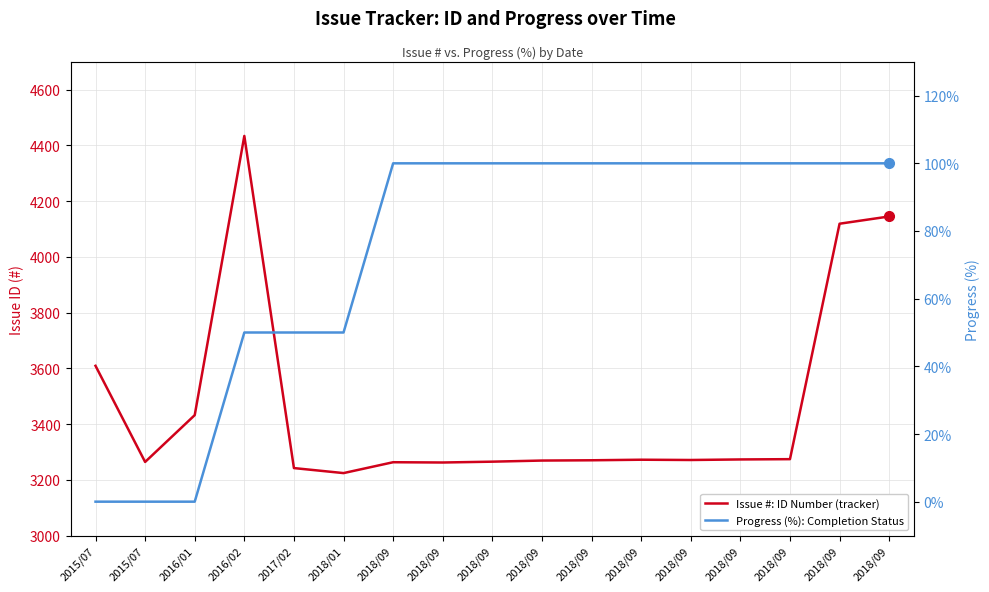

What is the sum of all Issue #: ID Number (tracker) values?

58888